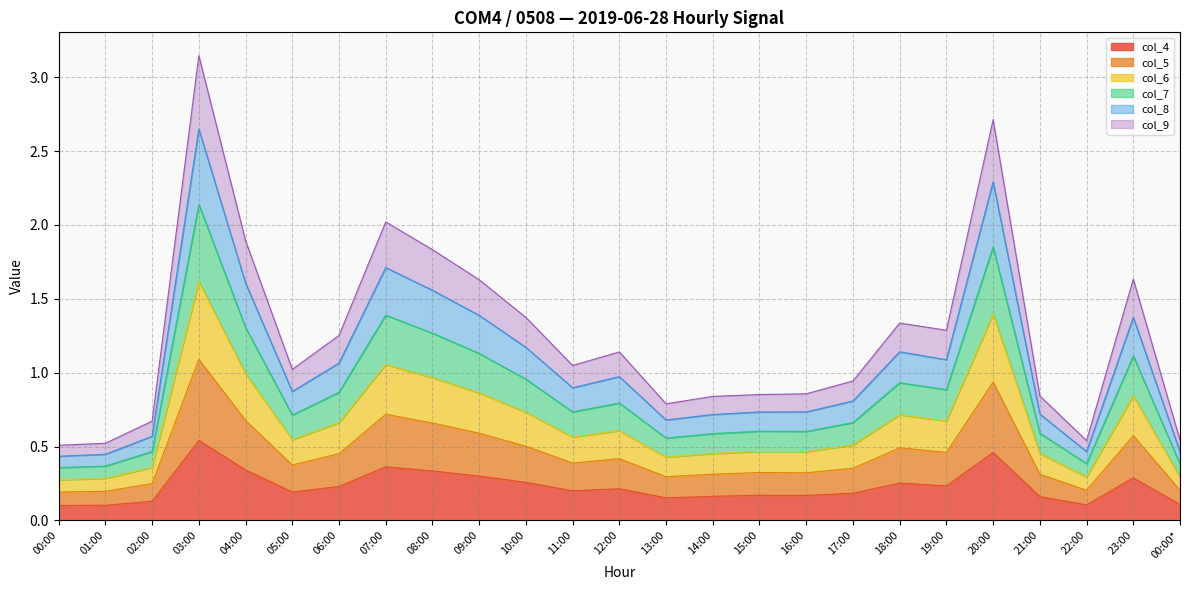

At which category does col_6 reach its first local valley?

05:00